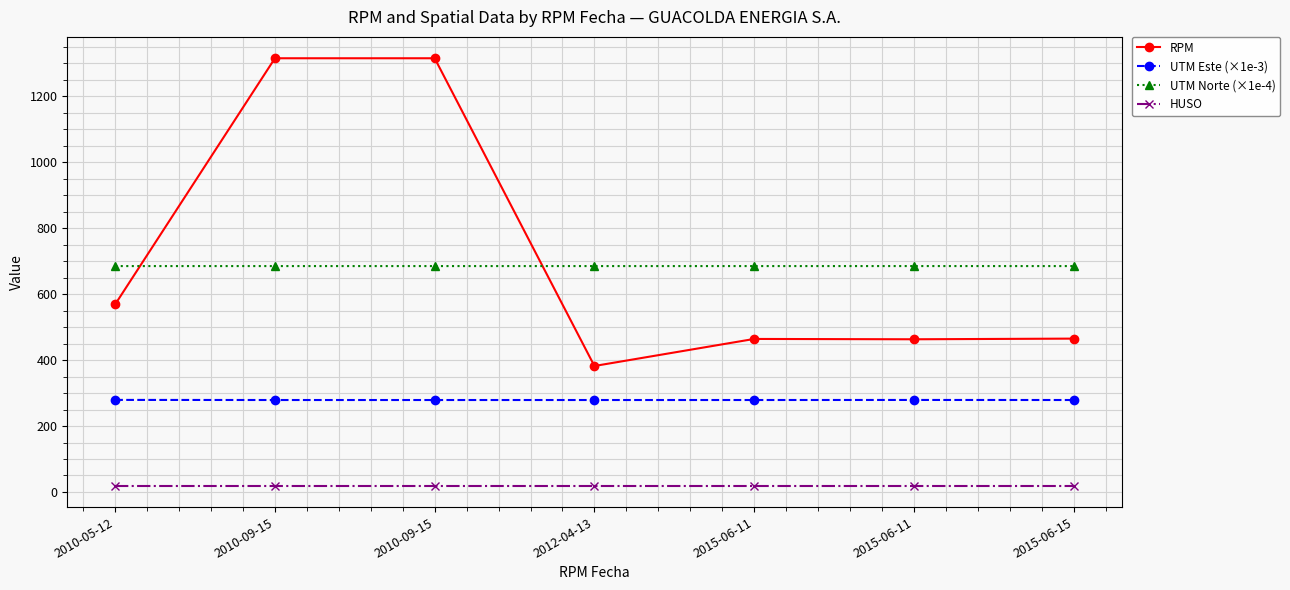

True or false: UTM Norte (×1e-4) and HUSO cross at least once.

False